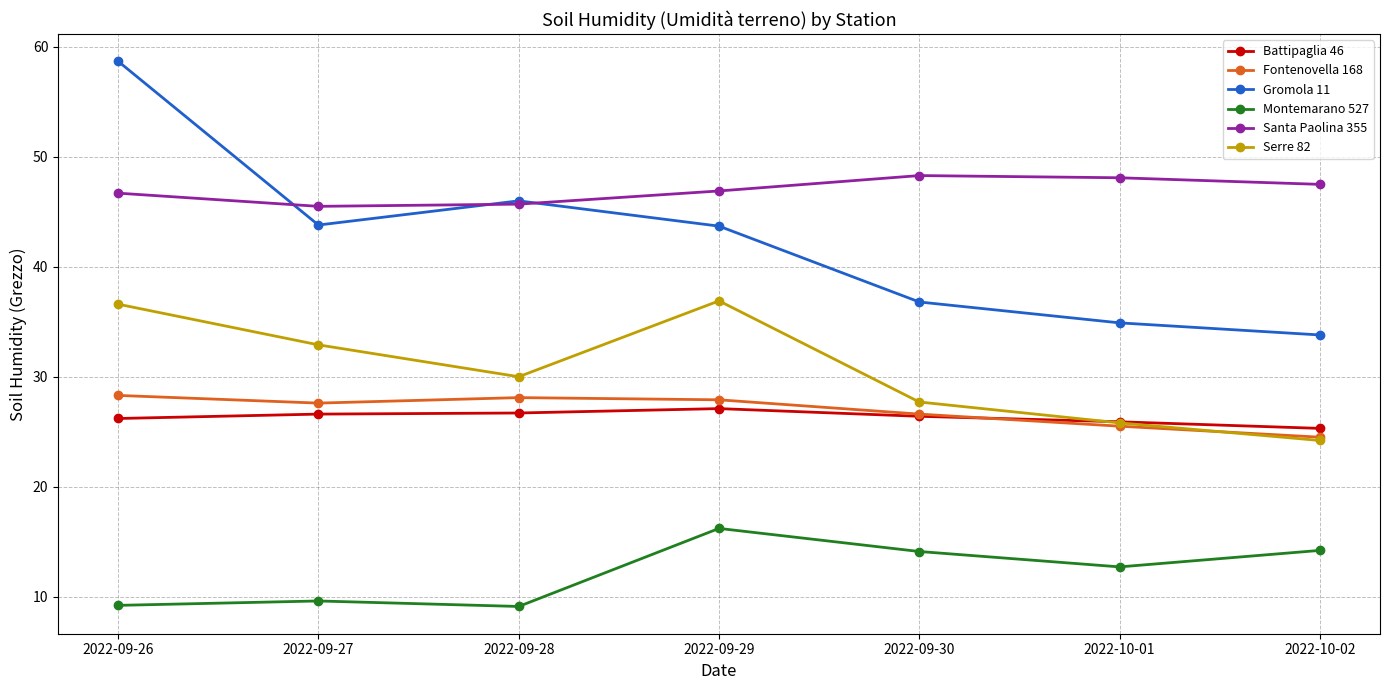

Rank the series at 2022-09-29 from lowest to highest value.

Montemarano 527, Battipaglia 46, Fontenovella 168, Serre 82, Gromola 11, Santa Paolina 355